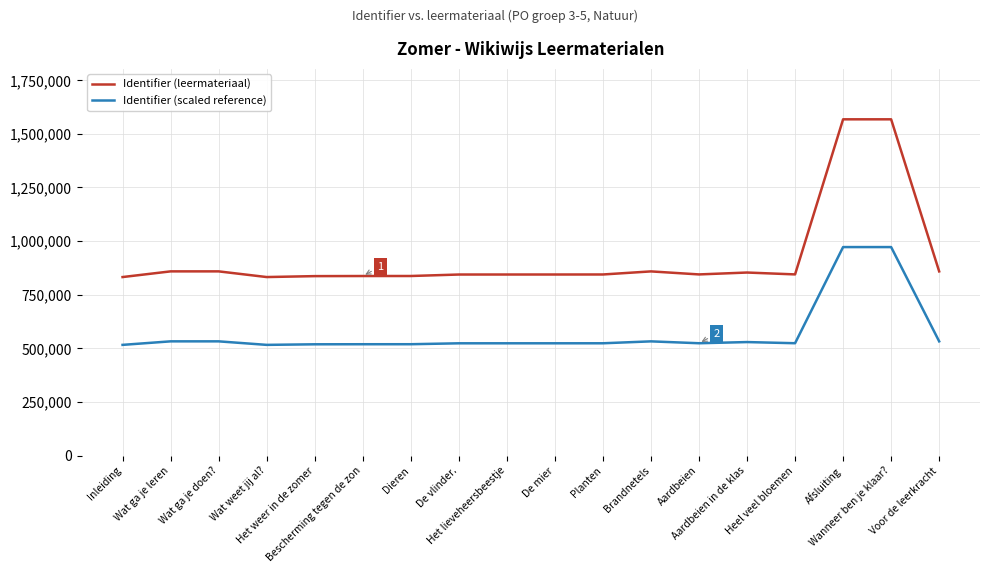

How many series are shown in this chart?

2